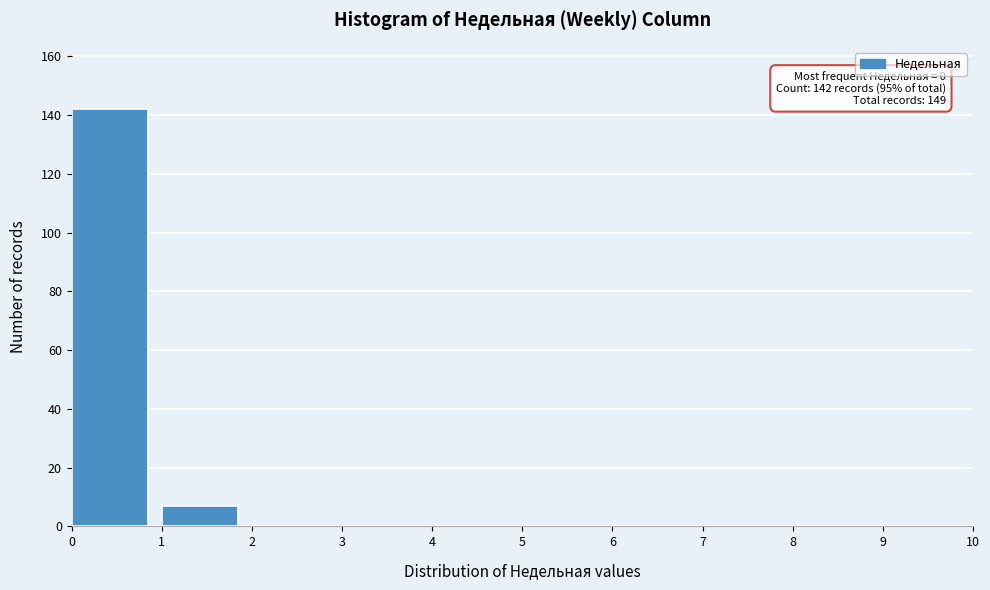

Over which range of the x-axis is the bar tallest?

0 to 1